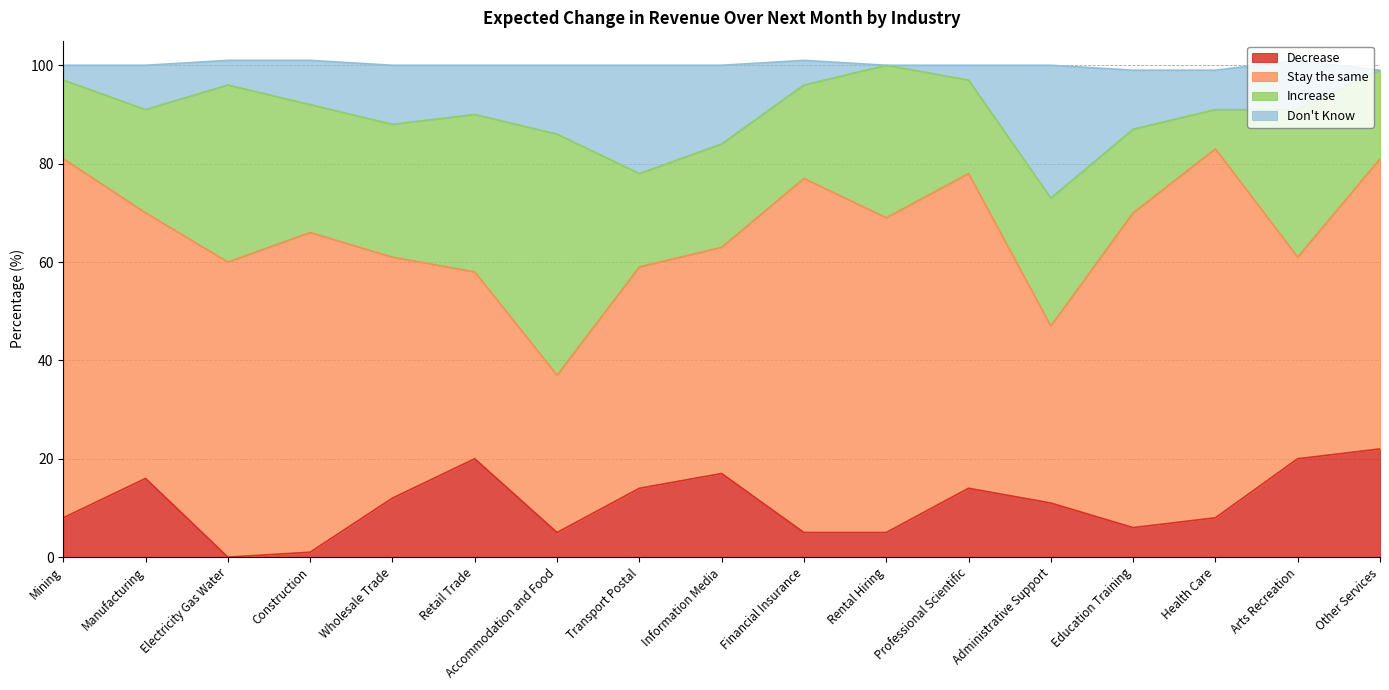

Is it true that Don't Know equals 19 at Information Media?

False